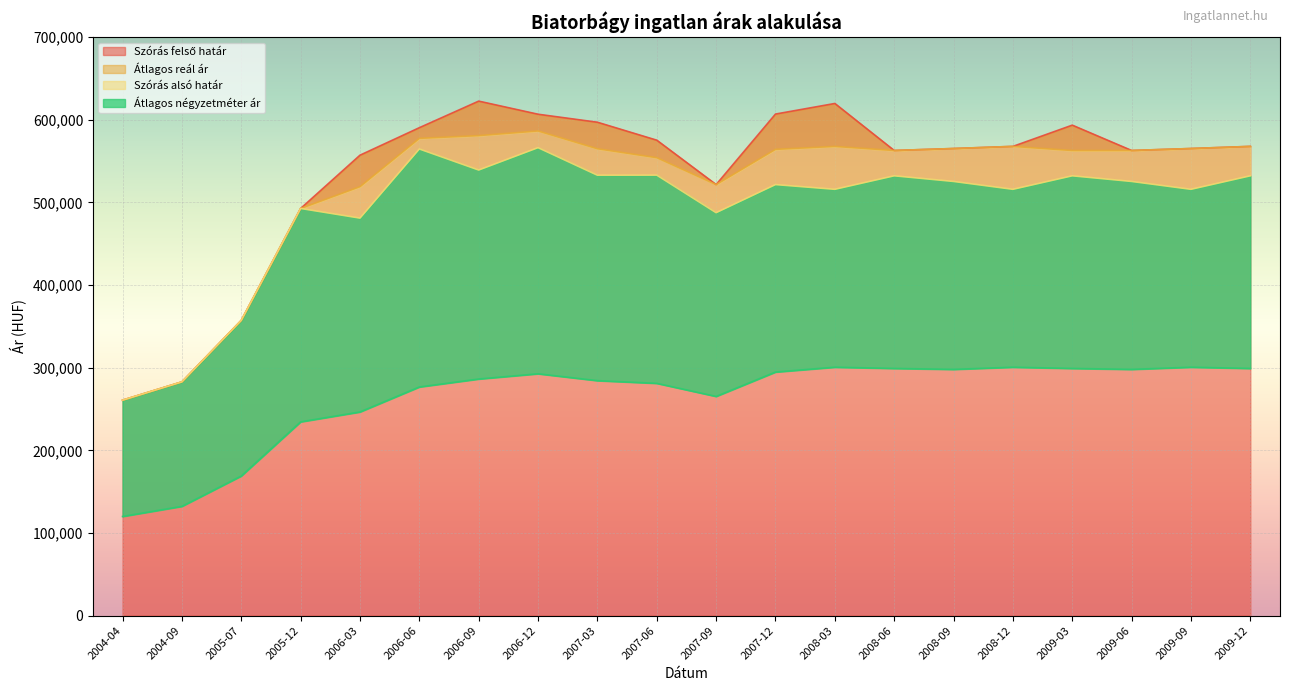

What is the highest value of the Szórás felső határ series?

622450